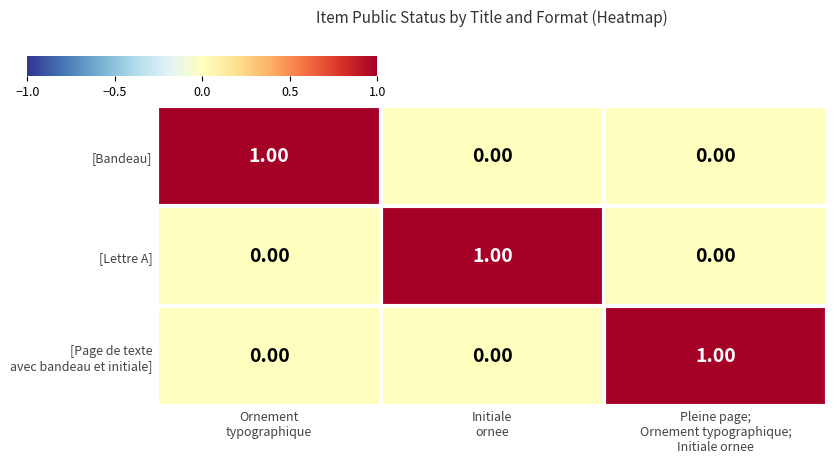

How many values in [Bandeau] are above zero?

1